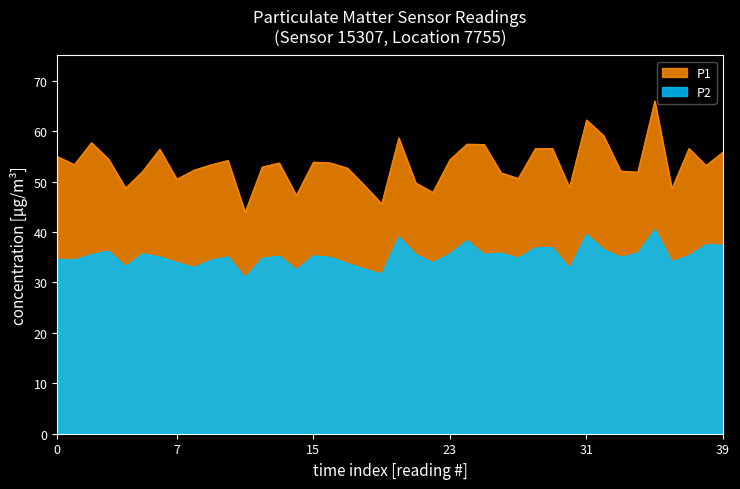

What is the difference between the maximum and second lowest values in the P1 series?

20.4